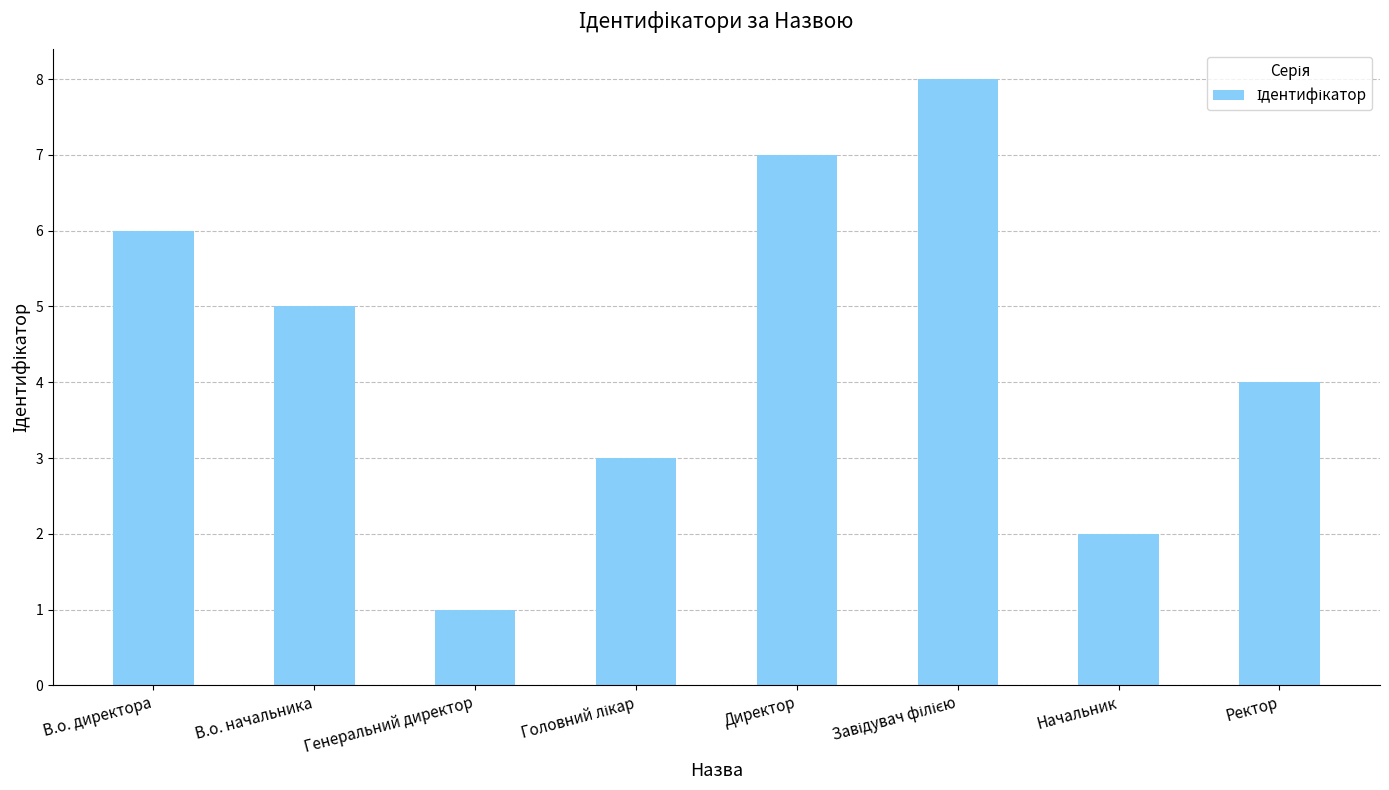

Reading left to right, transcribe all the data shown in this chart.

6	5	1	3	7	8	2	4